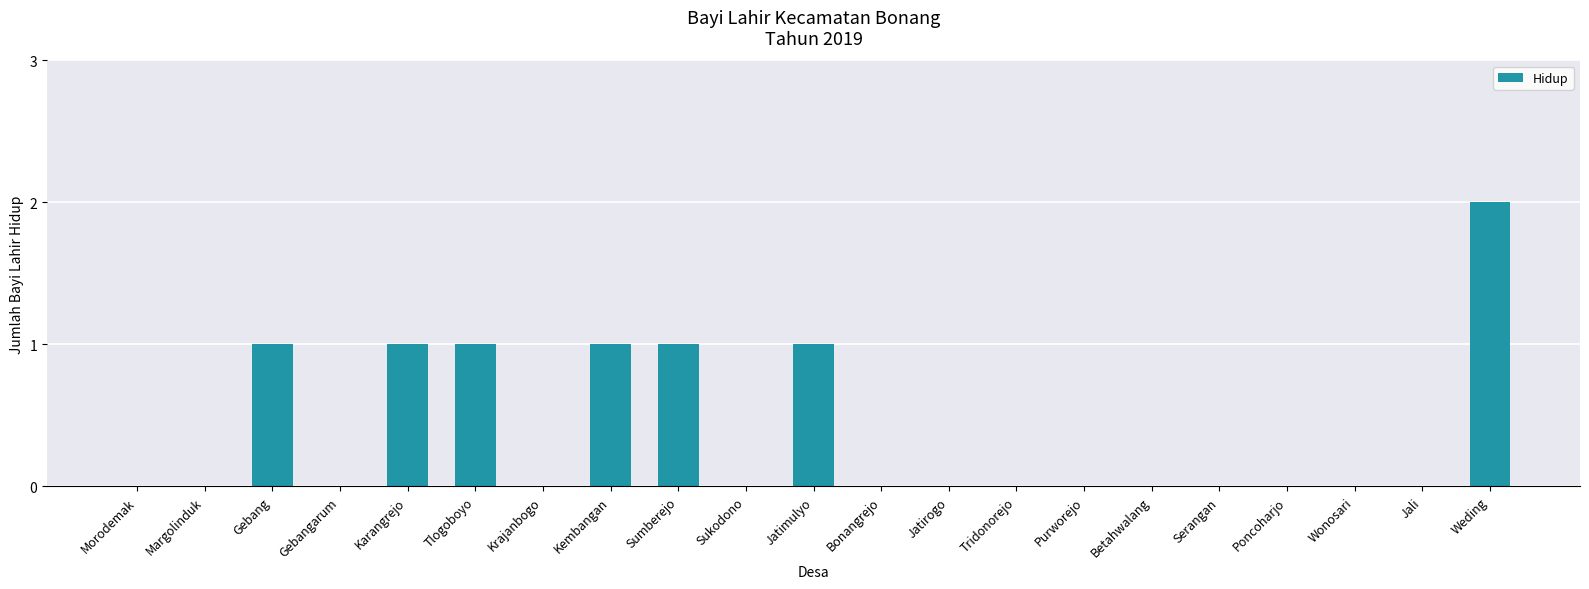

True or false: the data shows 0 at Jatirogo.

True